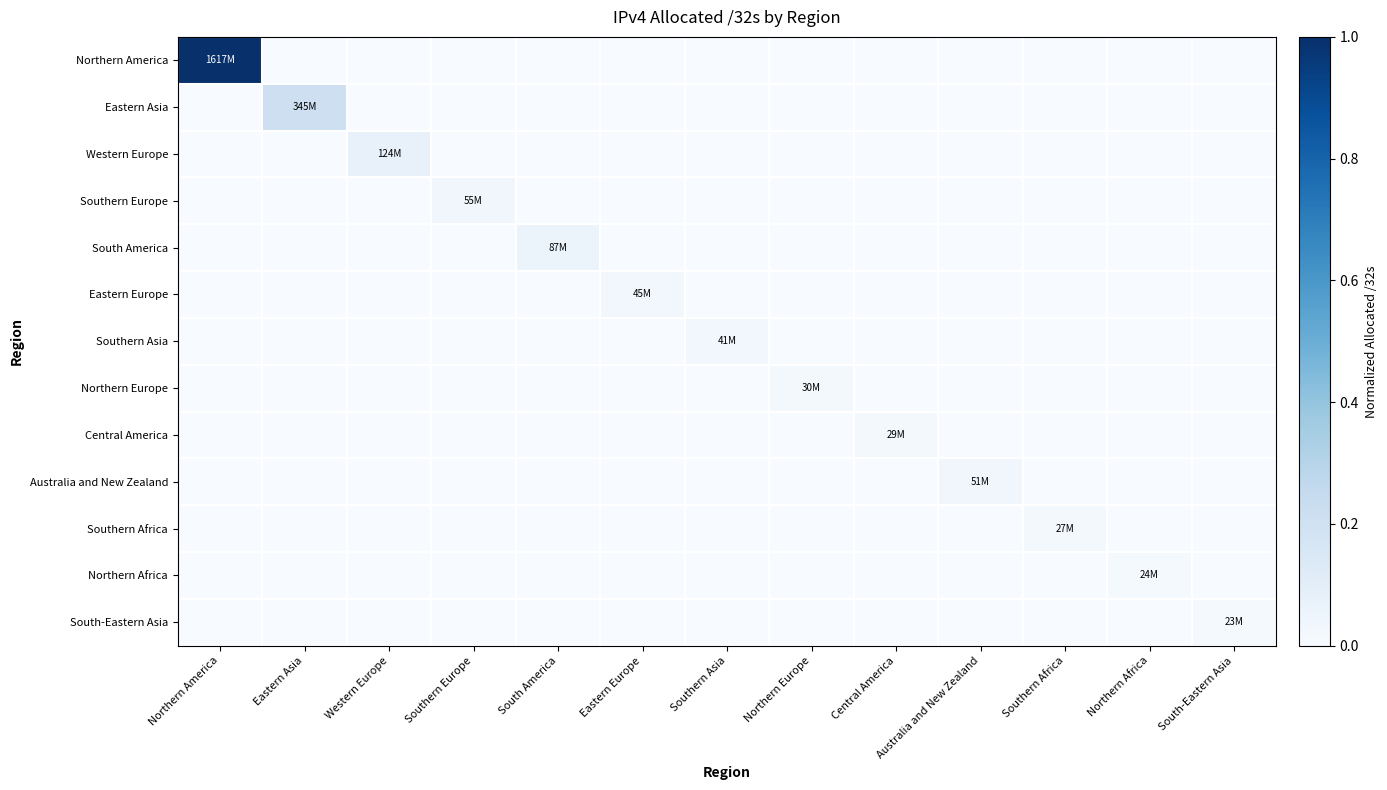

Reading left to right, transcribe all the data shown in this chart.

Northern America: Northern America=1.0	Eastern Asia=0.0	Western Europe=0.0	Southern Europe=0.0	South America=0.0	Eastern Europe=0.0	Southern Asia=0.0	Northern Europe=0.0	Central America=0.0	Australia and New Zealand=0.0	Southern Africa=0.0	Northern Africa=0.0	South-Eastern Asia=0.0
Eastern Asia: Northern America=0.0	Eastern Asia=0.2	Western Europe=0.0	Southern Europe=0.0	South America=0.0	Eastern Europe=0.0	Southern Asia=0.0	Northern Europe=0.0	Central America=0.0	Australia and New Zealand=0.0	Southern Africa=0.0	Northern Africa=0.0	South-Eastern Asia=0.0
Western Europe: Northern America=0.0	Eastern Asia=0.0	Western Europe=0.1	Southern Europe=0.0	South America=0.0	Eastern Europe=0.0	Southern Asia=0.0	Northern Europe=0.0	Central America=0.0	Australia and New Zealand=0.0	Southern Africa=0.0	Northern Africa=0.0	South-Eastern Asia=0.0
Southern Europe: Northern America=0.0	Eastern Asia=0.0	Western Europe=0.0	Southern Europe=0.0	South America=0.0	Eastern Europe=0.0	Southern Asia=0.0	Northern Europe=0.0	Central America=0.0	Australia and New Zealand=0.0	Southern Africa=0.0	Northern Africa=0.0	South-Eastern Asia=0.0
South America: Northern America=0.0	Eastern Asia=0.0	Western Europe=0.0	Southern Europe=0.0	South America=0.1	Eastern Europe=0.0	Southern Asia=0.0	Northern Europe=0.0	Central America=0.0	Australia and New Zealand=0.0	Southern Africa=0.0	Northern Africa=0.0	South-Eastern Asia=0.0
Eastern Europe: Northern America=0.0	Eastern Asia=0.0	Western Europe=0.0	Southern Europe=0.0	South America=0.0	Eastern Europe=0.0	Southern Asia=0.0	Northern Europe=0.0	Central America=0.0	Australia and New Zealand=0.0	Southern Africa=0.0	Northern Africa=0.0	South-Eastern Asia=0.0
Southern Asia: Northern America=0.0	Eastern Asia=0.0	Western Europe=0.0	Southern Europe=0.0	South America=0.0	Eastern Europe=0.0	Southern Asia=0.0	Northern Europe=0.0	Central America=0.0	Australia and New Zealand=0.0	Southern Africa=0.0	Northern Africa=0.0	South-Eastern Asia=0.0
Northern Europe: Northern America=0.0	Eastern Asia=0.0	Western Europe=0.0	Southern Europe=0.0	South America=0.0	Eastern Europe=0.0	Southern Asia=0.0	Northern Europe=0.0	Central America=0.0	Australia and New Zealand=0.0	Southern Africa=0.0	Northern Africa=0.0	South-Eastern Asia=0.0
Central America: Northern America=0.0	Eastern Asia=0.0	Western Europe=0.0	Southern Europe=0.0	South America=0.0	Eastern Europe=0.0	Southern Asia=0.0	Northern Europe=0.0	Central America=0.0	Australia and New Zealand=0.0	Southern Africa=0.0	Northern Africa=0.0	South-Eastern Asia=0.0
Australia and New Zealand: Northern America=0.0	Eastern Asia=0.0	Western Europe=0.0	Southern Europe=0.0	South America=0.0	Eastern Europe=0.0	Southern Asia=0.0	Northern Europe=0.0	Central America=0.0	Australia and New Zealand=0.0	Southern Africa=0.0	Northern Africa=0.0	South-Eastern Asia=0.0
Southern Africa: Northern America=0.0	Eastern Asia=0.0	Western Europe=0.0	Southern Europe=0.0	South America=0.0	Eastern Europe=0.0	Southern Asia=0.0	Northern Europe=0.0	Central America=0.0	Australia and New Zealand=0.0	Southern Africa=0.0	Northern Africa=0.0	South-Eastern Asia=0.0
Northern Africa: Northern America=0.0	Eastern Asia=0.0	Western Europe=0.0	Southern Europe=0.0	South America=0.0	Eastern Europe=0.0	Southern Asia=0.0	Northern Europe=0.0	Central America=0.0	Australia and New Zealand=0.0	Southern Africa=0.0	Northern Africa=0.0	South-Eastern Asia=0.0
South-Eastern Asia: Northern America=0.0	Eastern Asia=0.0	Western Europe=0.0	Southern Europe=0.0	South America=0.0	Eastern Europe=0.0	Southern Asia=0.0	Northern Europe=0.0	Central America=0.0	Australia and New Zealand=0.0	Southern Africa=0.0	Northern Africa=0.0	South-Eastern Asia=0.0